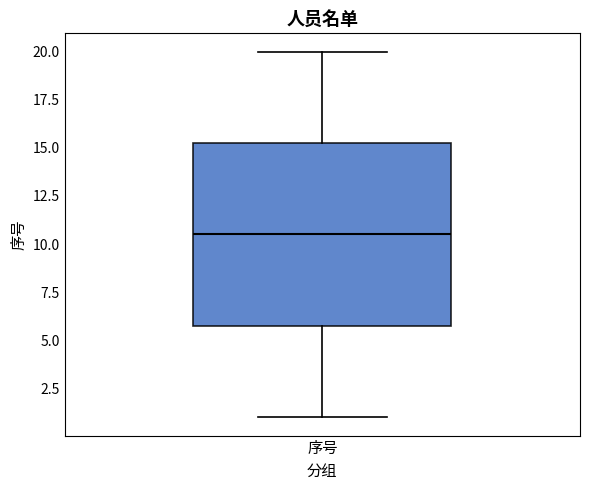

Transcribe this box plot: give where the median line is, the range the box spans, and where the two whiskers end, as read against the y-axis. The values are not printed on the chart, so give them approximately, as read against the axis.

median 10.5, box 6.0 to 15.5, whiskers 1.0 to 20.0